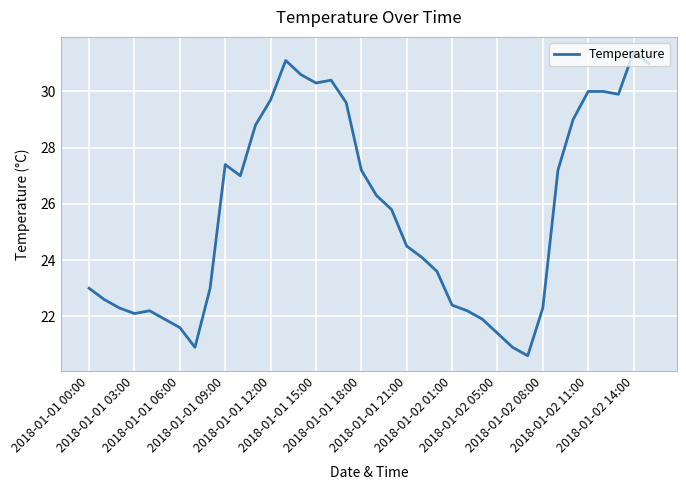

What is the minimum value shown in the chart?

20.6